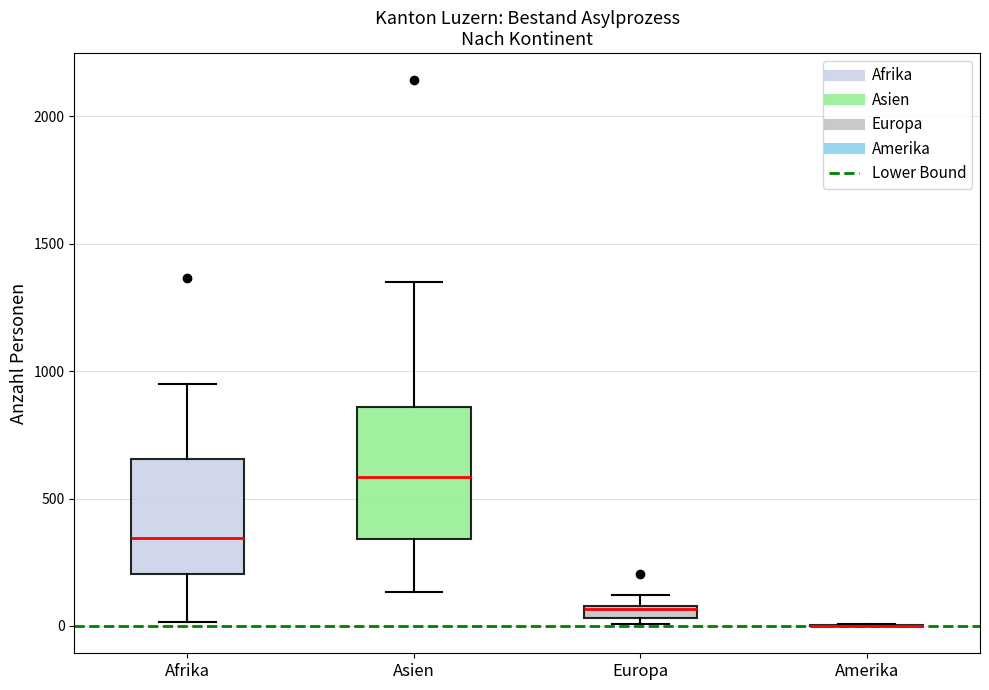

Which box is the tallest, from its lower edge to its upper edge?

Asien